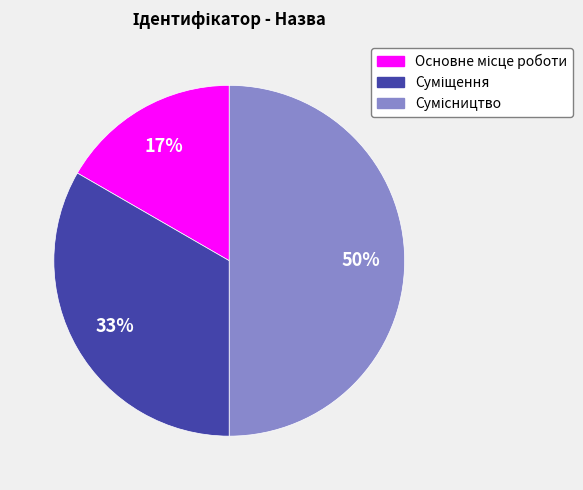

To the nearest percent, what is the difference between the largest and smallest slice percentages?

33%